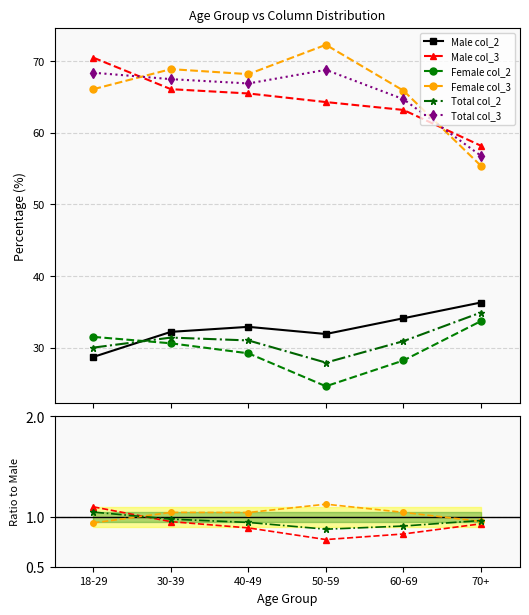

At which label is Total col_3 closest to 62?

60-69